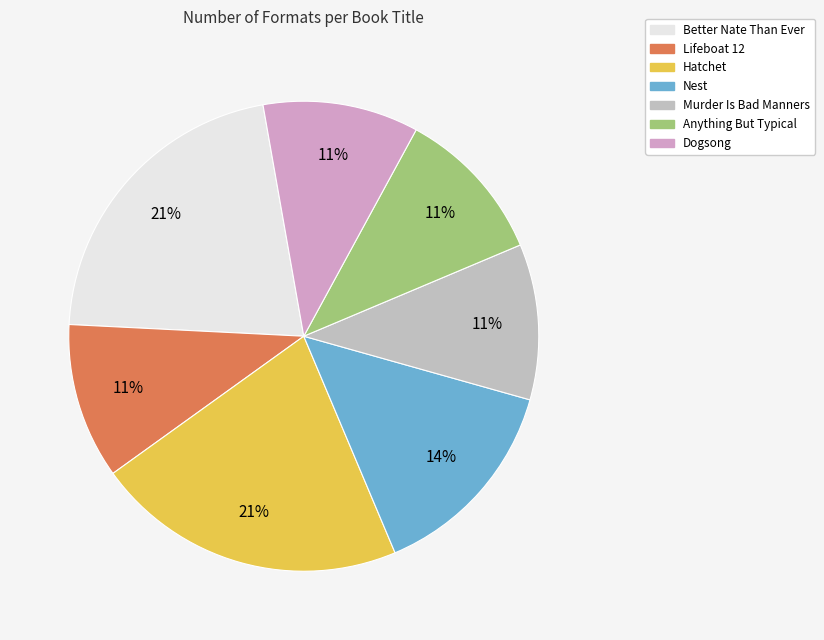

To the nearest percent, what is the combined percentage of Hatchet and Lifeboat 12?

32%